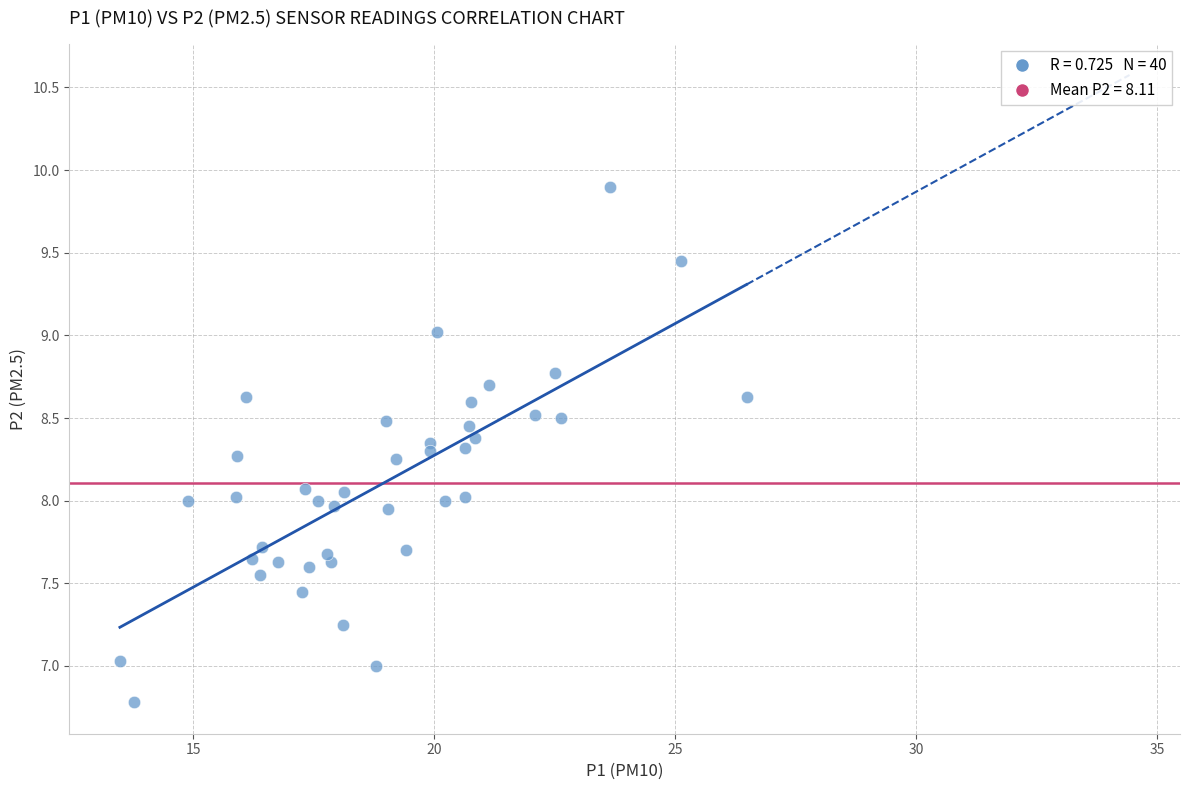

What is the range of Y values (max minus min)?

3.1